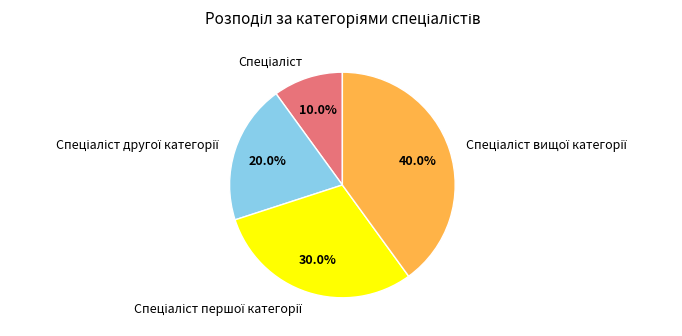

Is there a majority slice in this chart?

No